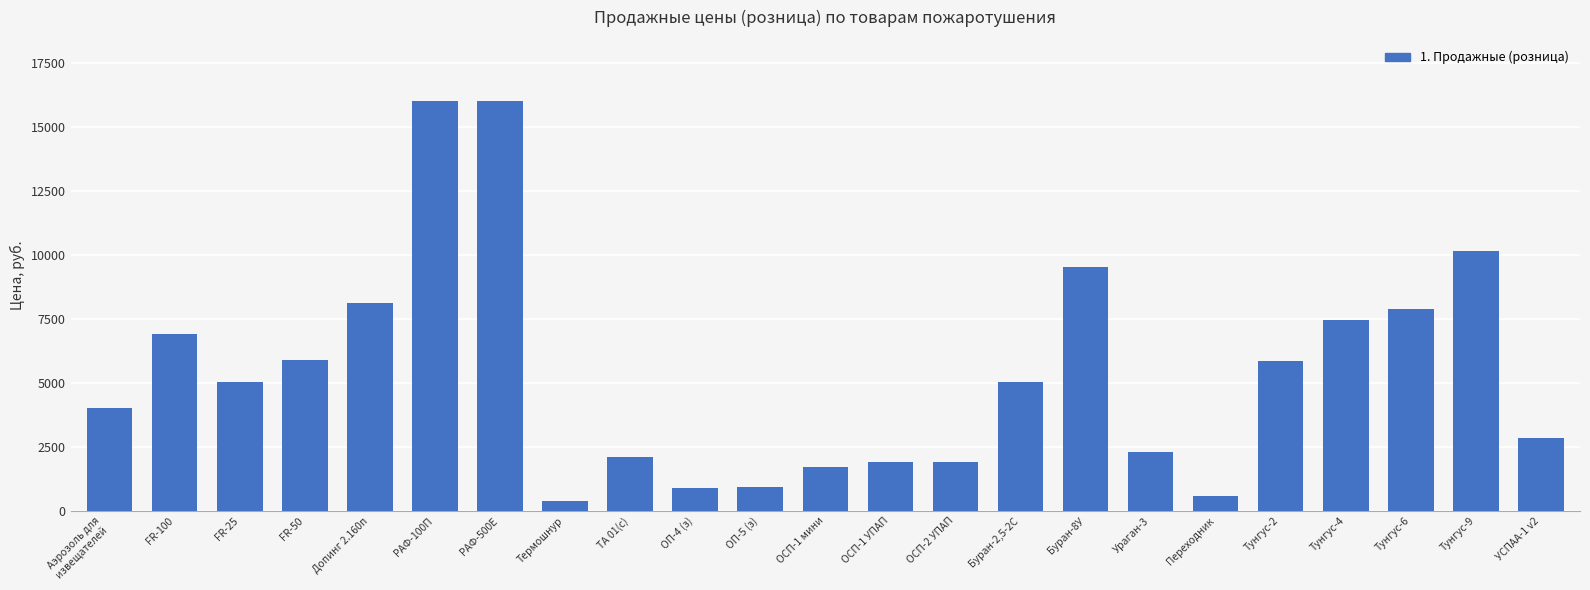

What is the value of the 10th bar from the left?

882